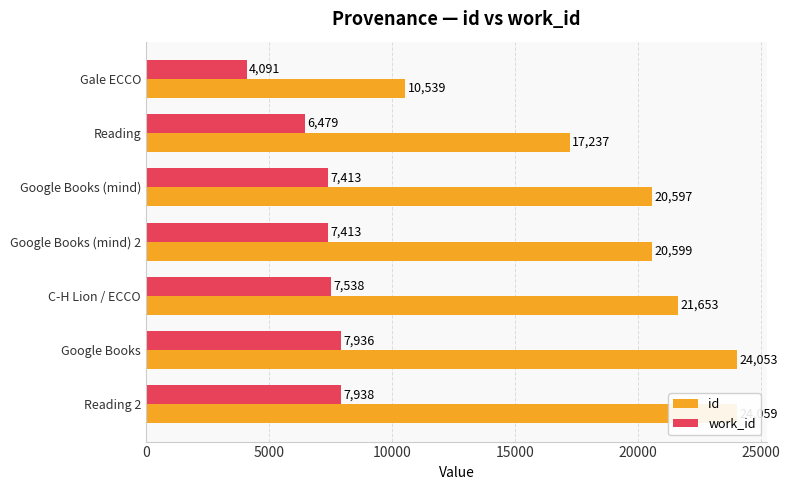

The value of work_id at Google Books (mind) 2 is 4140. True or false?

False